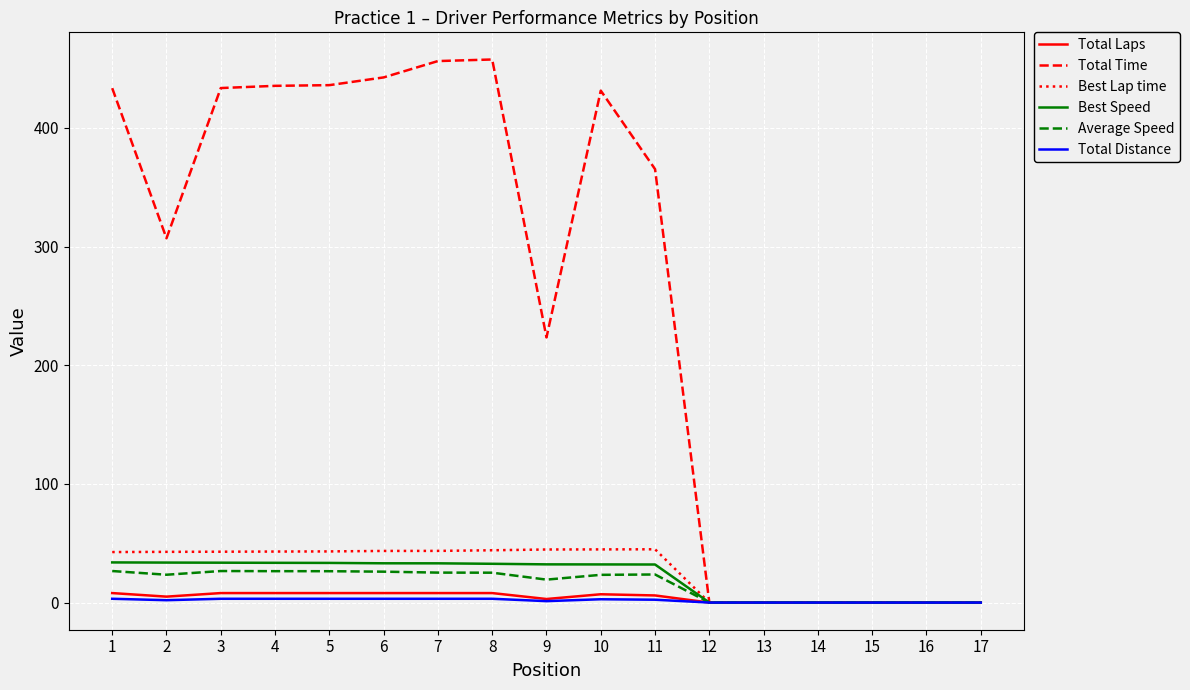

Which series has the largest total across all categories?

Total Time